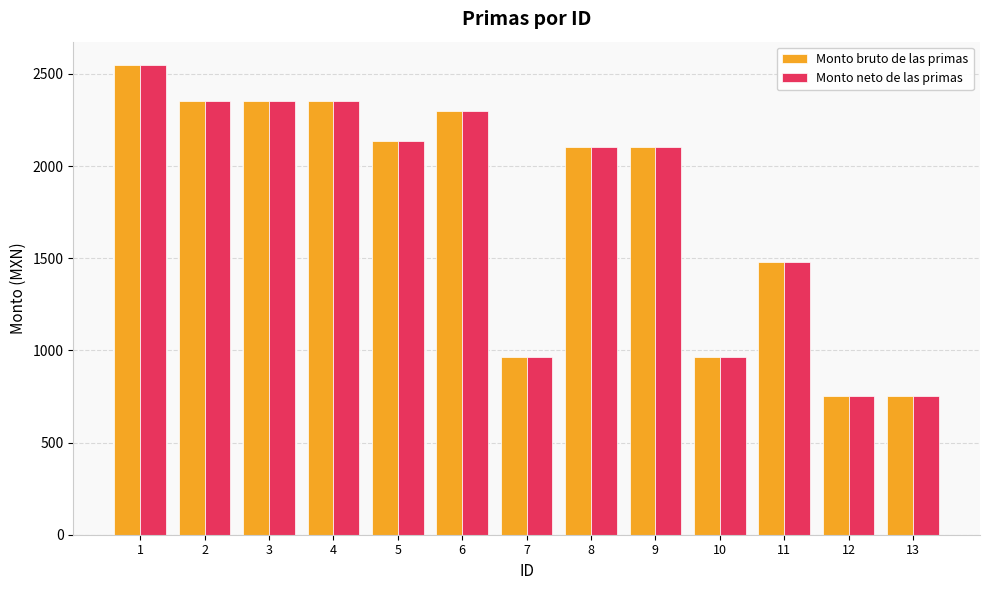

Where is Monto bruto de las primas nearest to the value 1649?

11